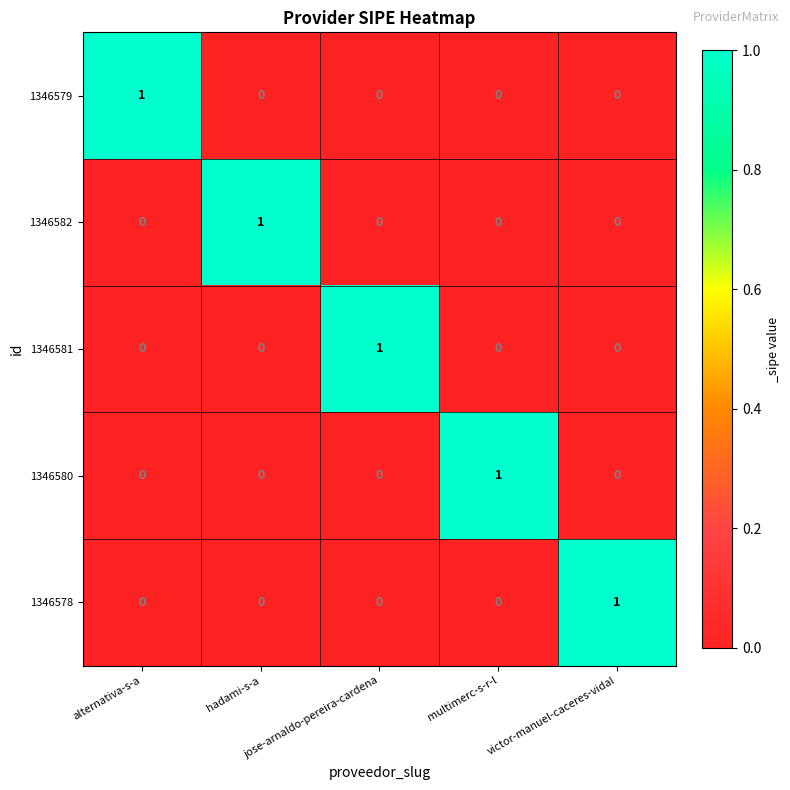

At how many categories does at least one series exceed 0?

5